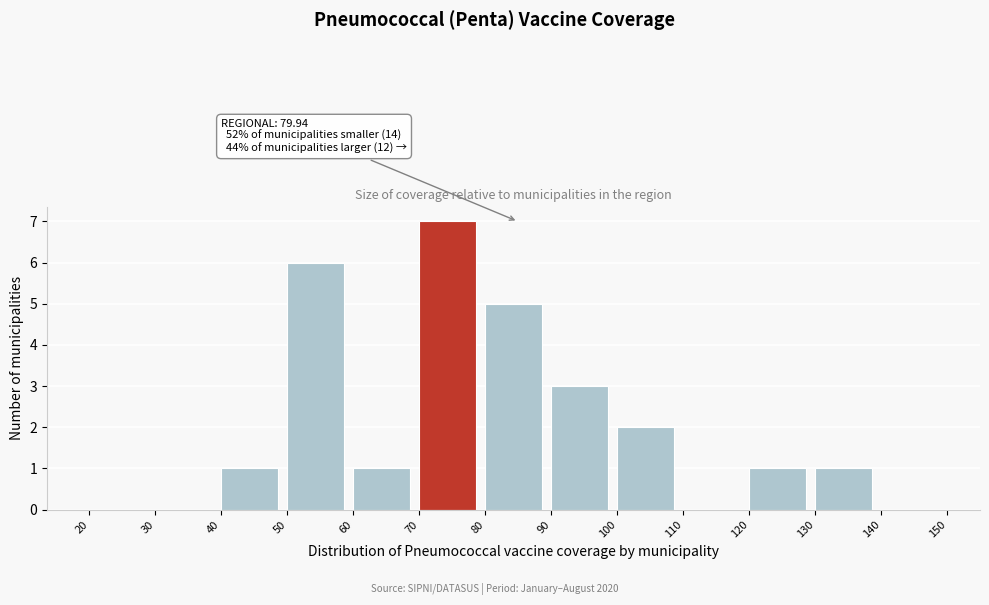

Over which range of the x-axis is the bar tallest?

70 to 80